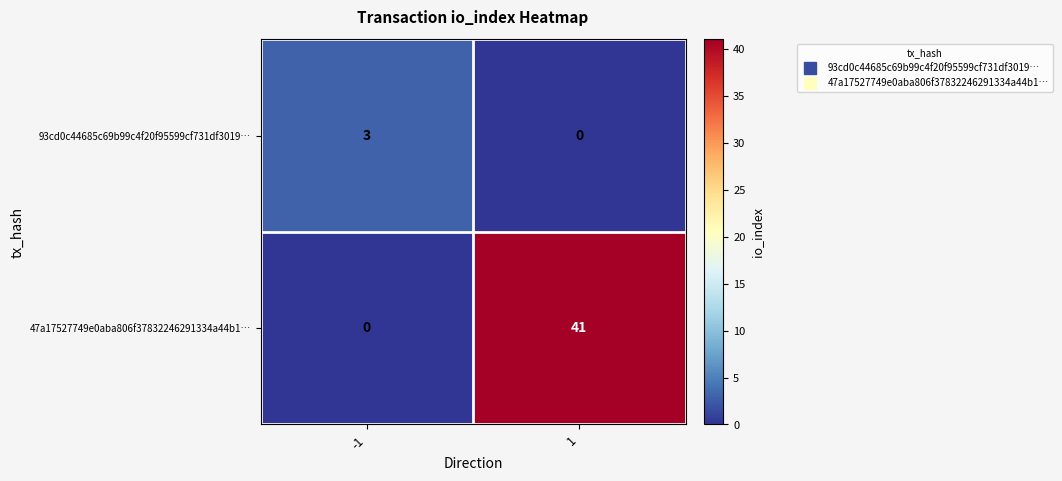

Rank the series by their maximum value, from lowest to highest.

93cd0c44685c69b99c4f20f95599cf731df3019…, 47a17527749e0aba806f37832246291334a44b1…